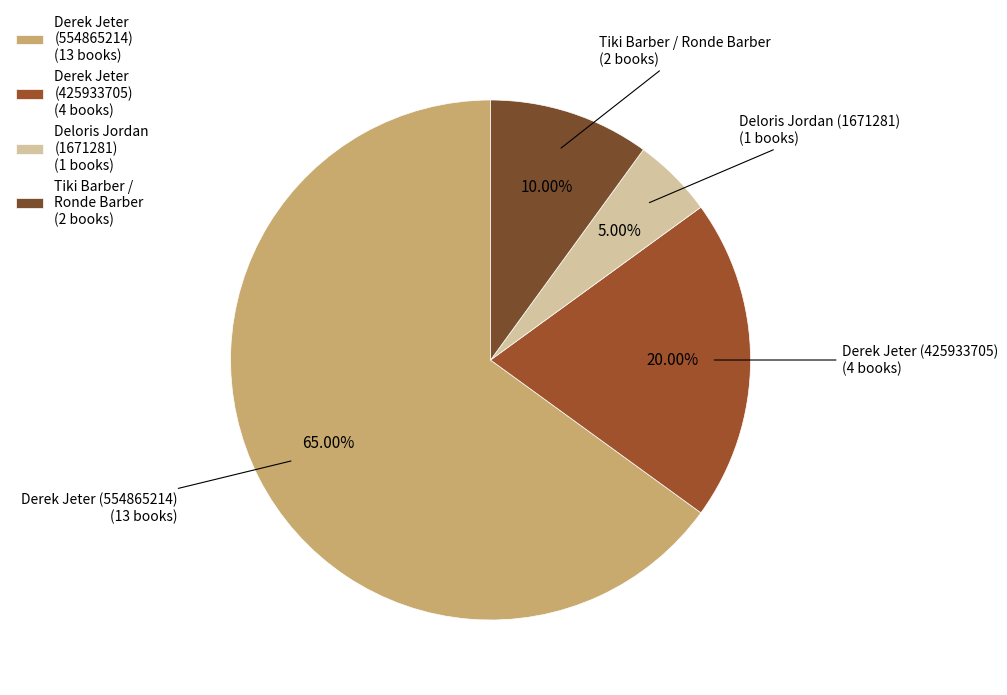

Is it true that Deloris Jordan (1671281) is 5% of the pie?

True